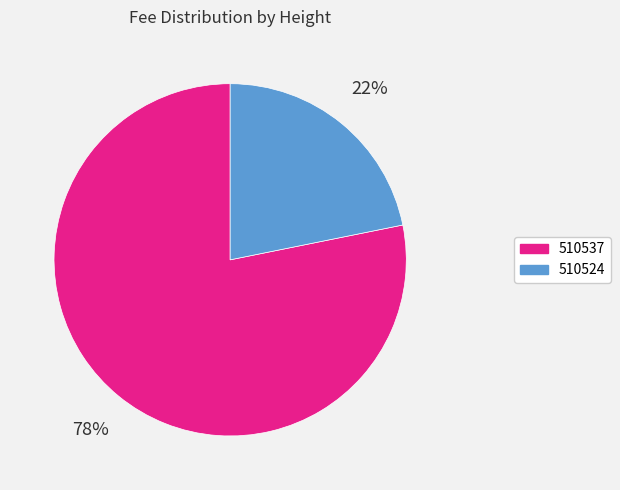

What is the smallest slice in the pie chart?

510524